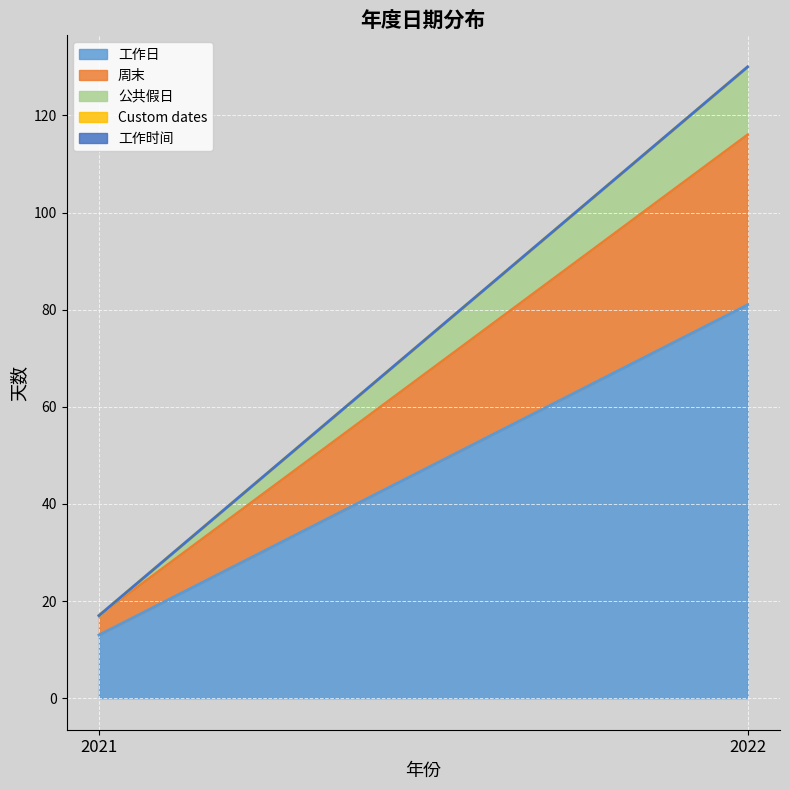

At which category is the sum across all series the highest?

2022